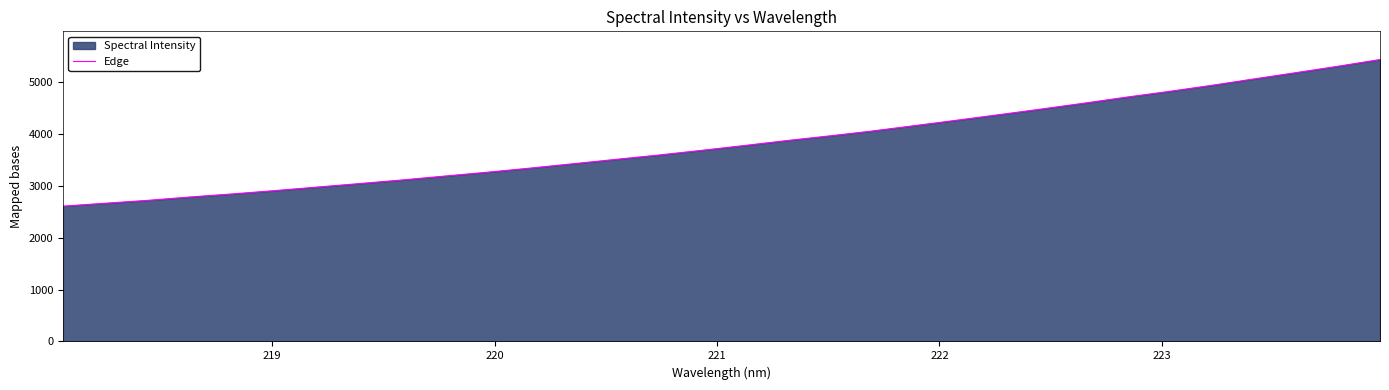

Does the chart display data point markers on the line(s)?

No